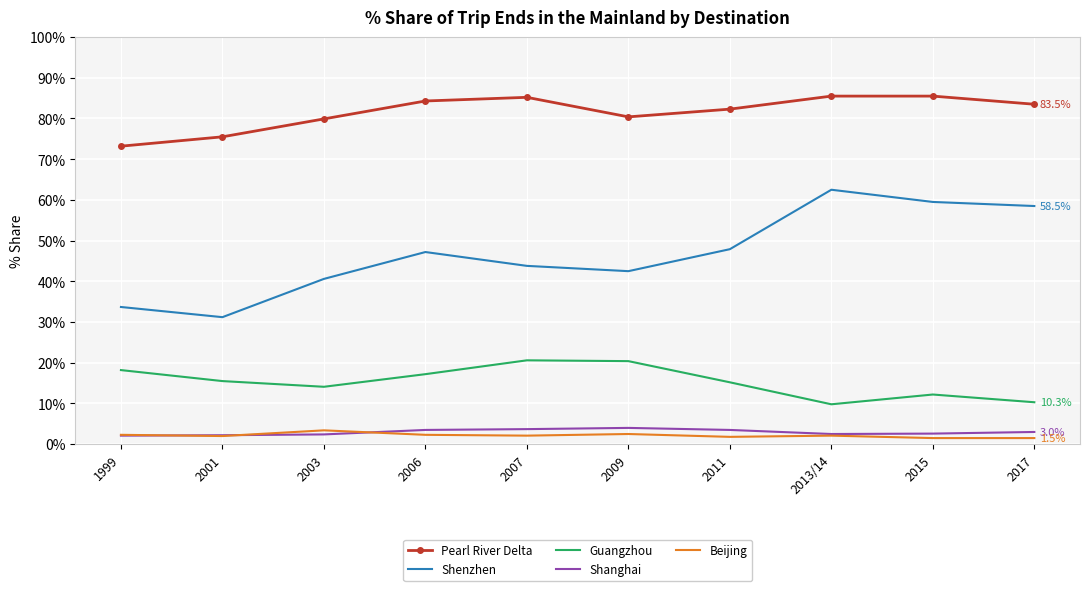

Is it true that Guangzhou equals 15.2 at 2011?

True